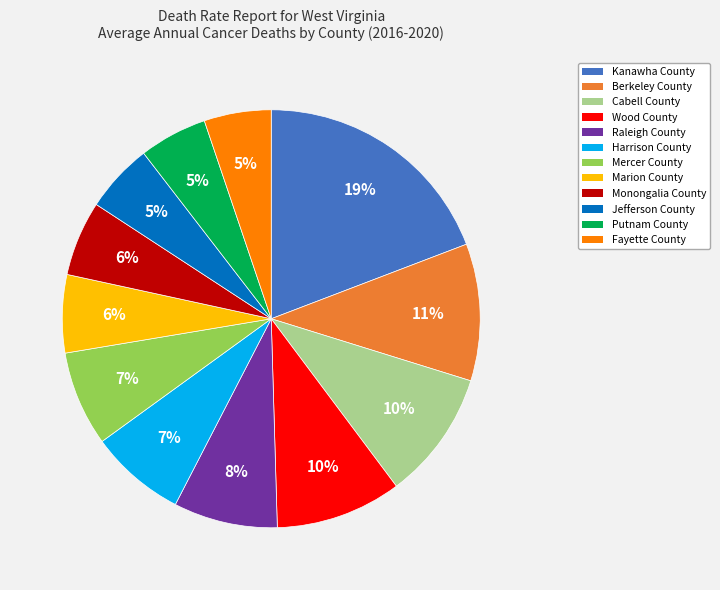

To the nearest percent, what percentage of the pie is Fayette County?

5%